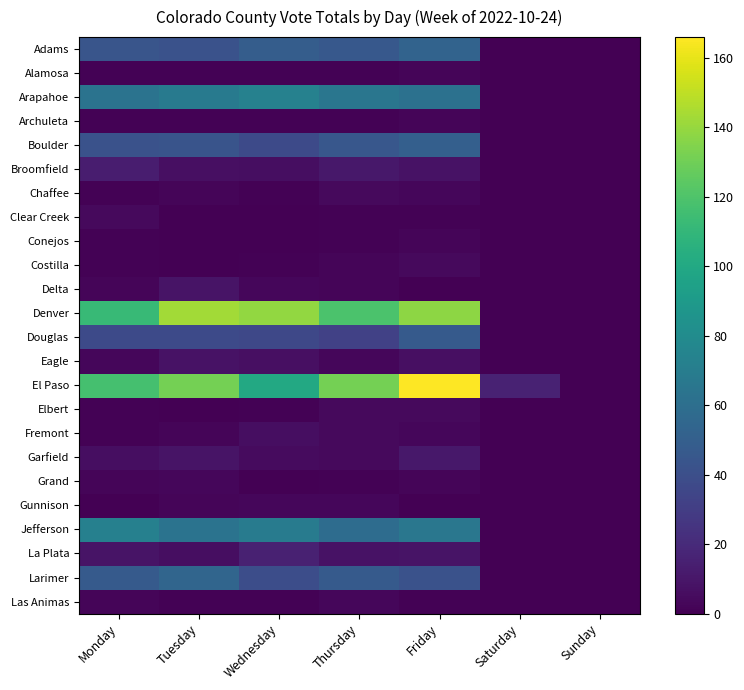

At Wednesday, list the series in order from smallest to largest.

Clear Creek, Conejos, Grand, Alamosa, Archuleta, Chaffee, Costilla, Elbert, Las Animas, Delta, Gunnison, Garfield, Broomfield, Fremont, Eagle, La Plata, Douglas, Boulder, Larimer, Adams, Jefferson, Arapahoe, El Paso, Denver